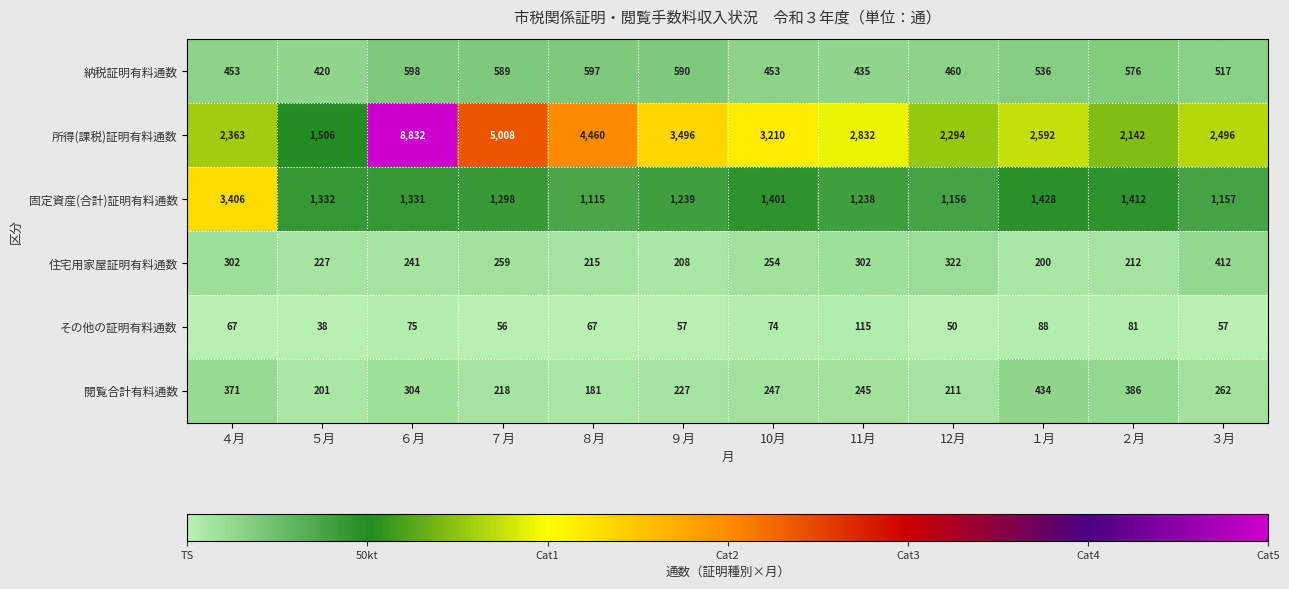

Rank the series by their maximum value, from lowest to highest.

その他の証明有料通数, 住宅用家屋証明有料通数, 閲覧合計有料通数, 納税証明有料通数, 固定資産(合計)証明有料通数, 所得(課税)証明有料通数